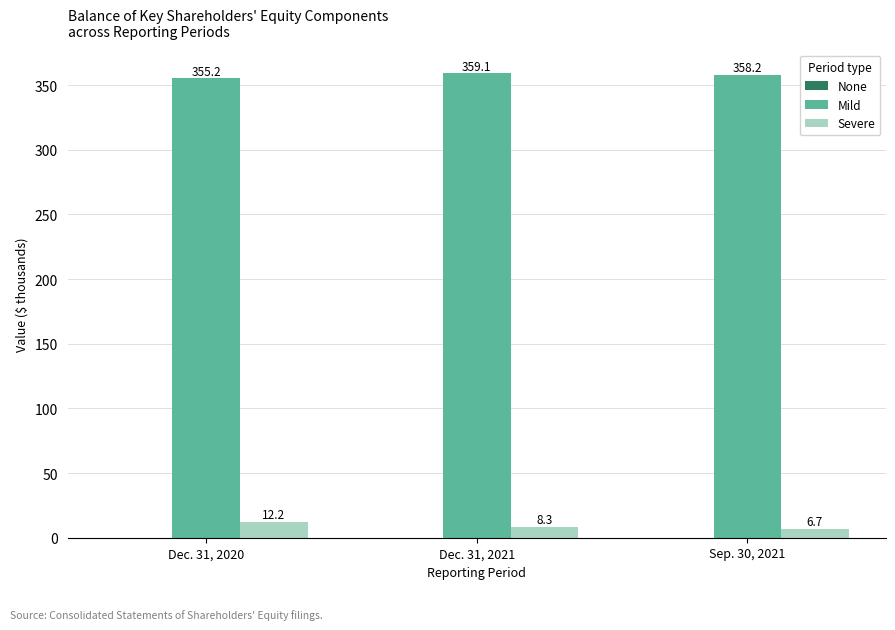

Where does the Severe series first go above 8?

Dec. 31, 2020